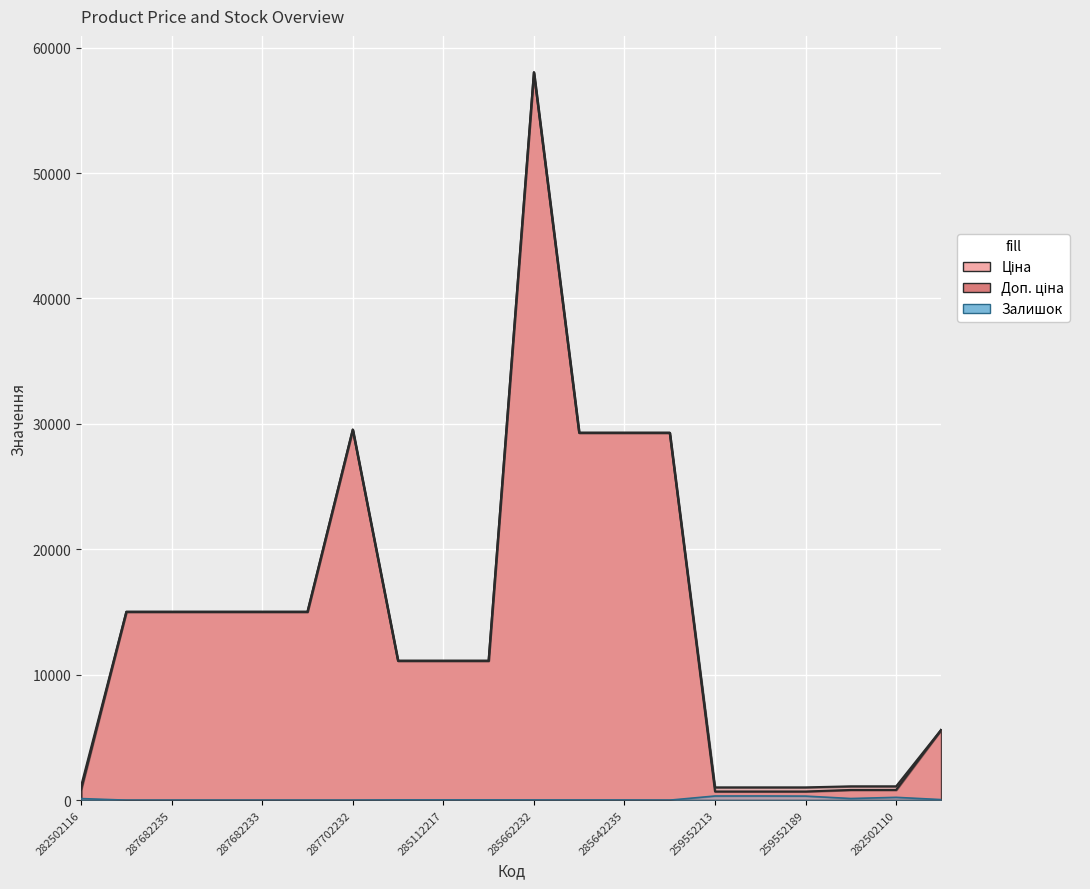

Which label corresponds to the largest value in the chart?

285662232